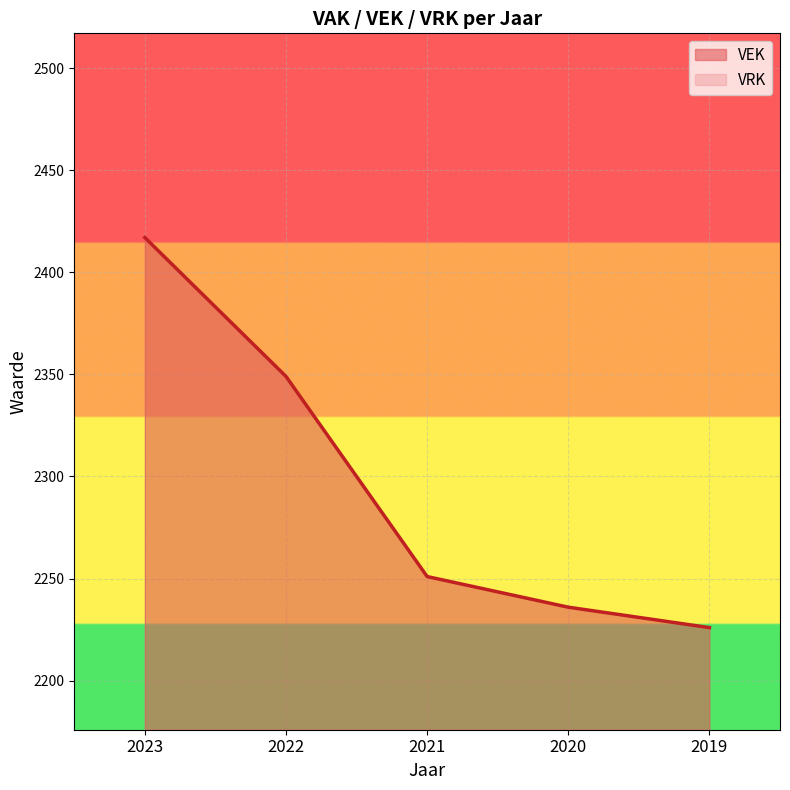

Reading right to left, what are all the values shown in this chart?

2226	2236	2251	2349	2417